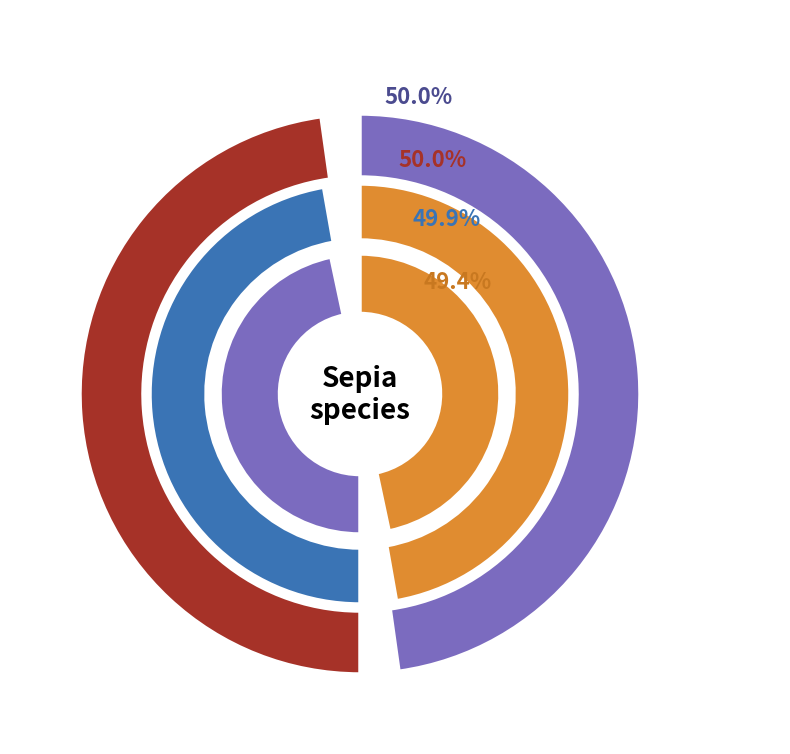

Which category has the smallest portion of the pie?

EMR132